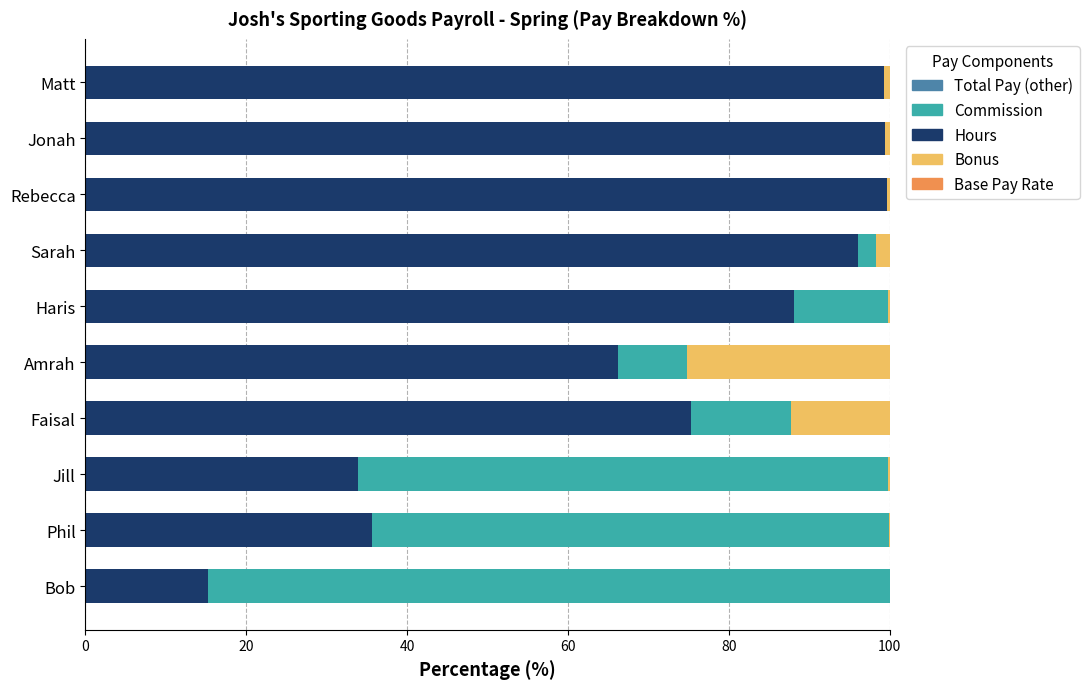

Count the number of categories in the chart.

10